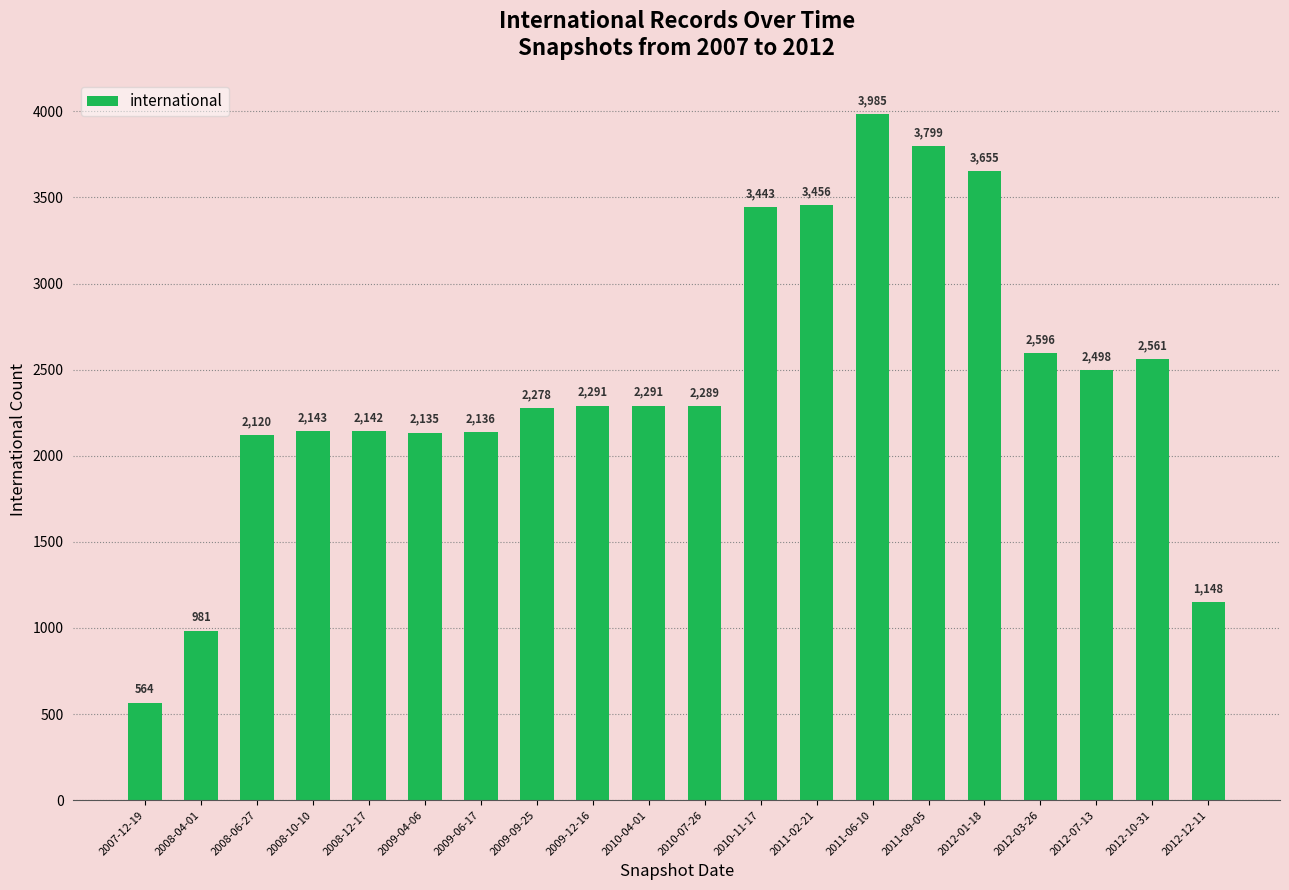

What is the average value?

2426